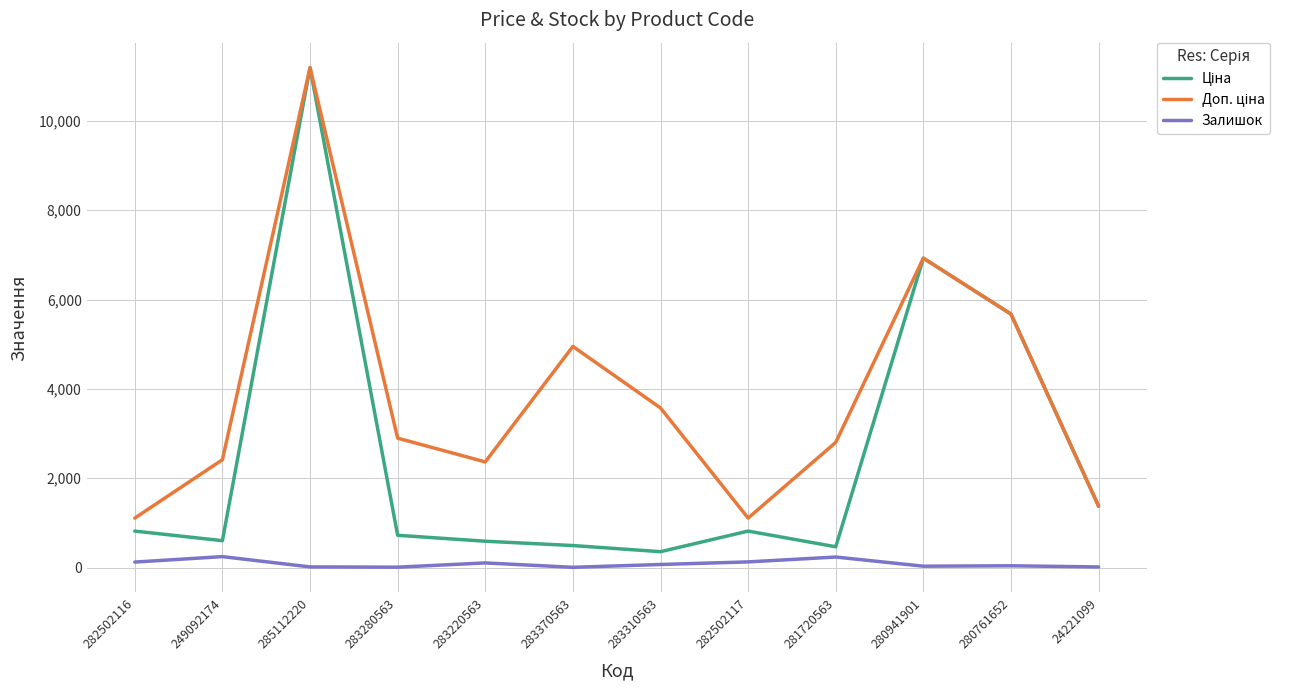

What is the greatest value displayed?

11188.2